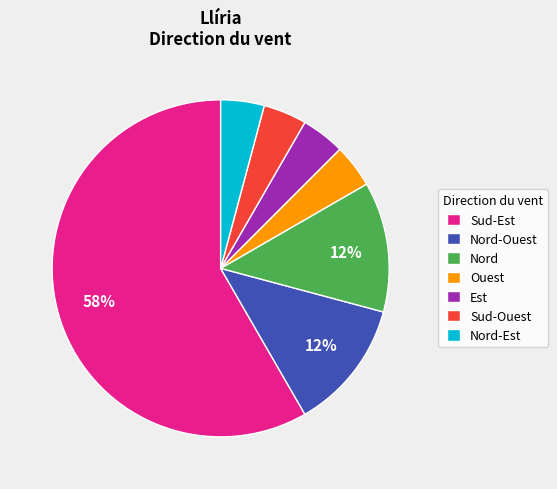

Is the sum of Nord-Est and Nord-Ouest greater than half?

No